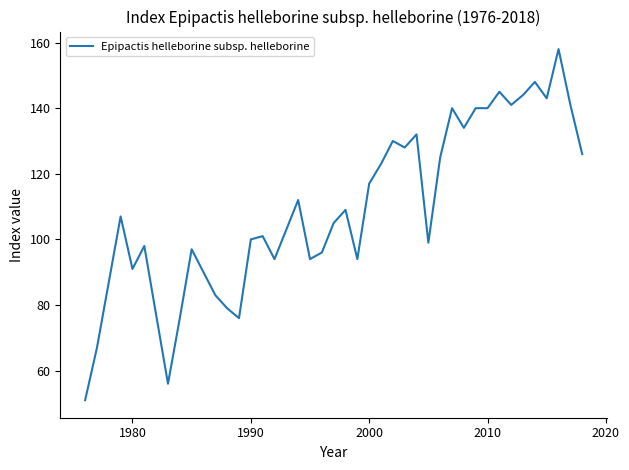

What is the maximum value shown in the chart?

158